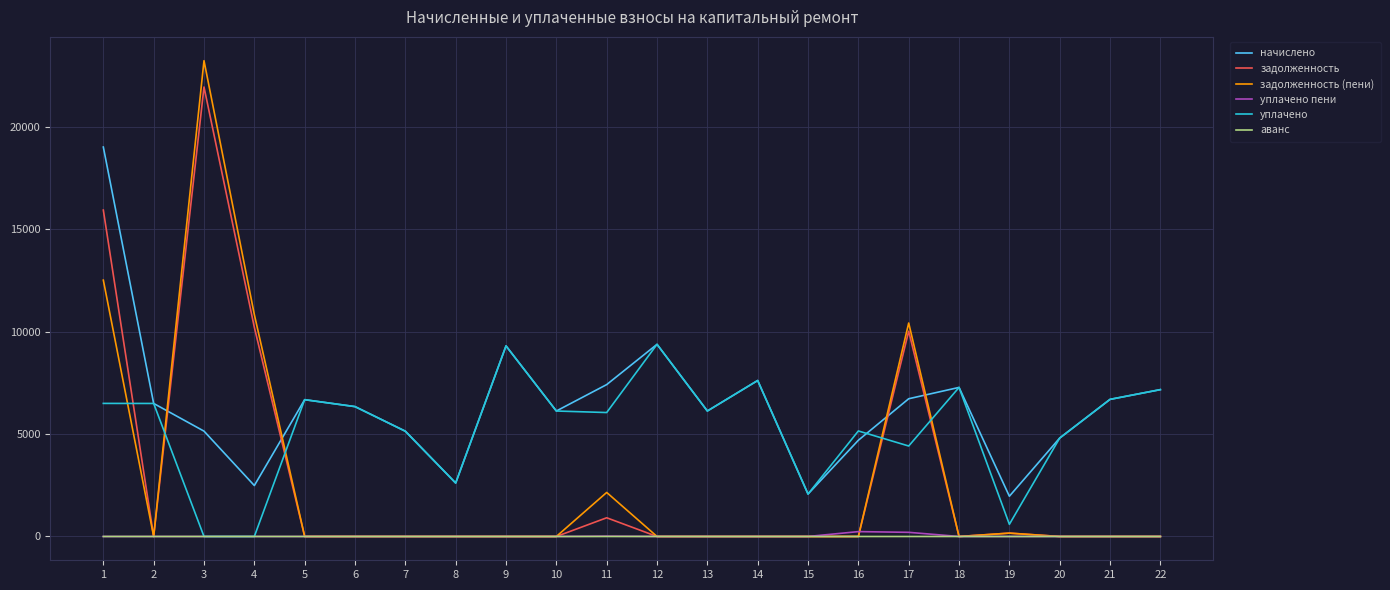

Which series has the widest spread of values?

задолженность (пени)